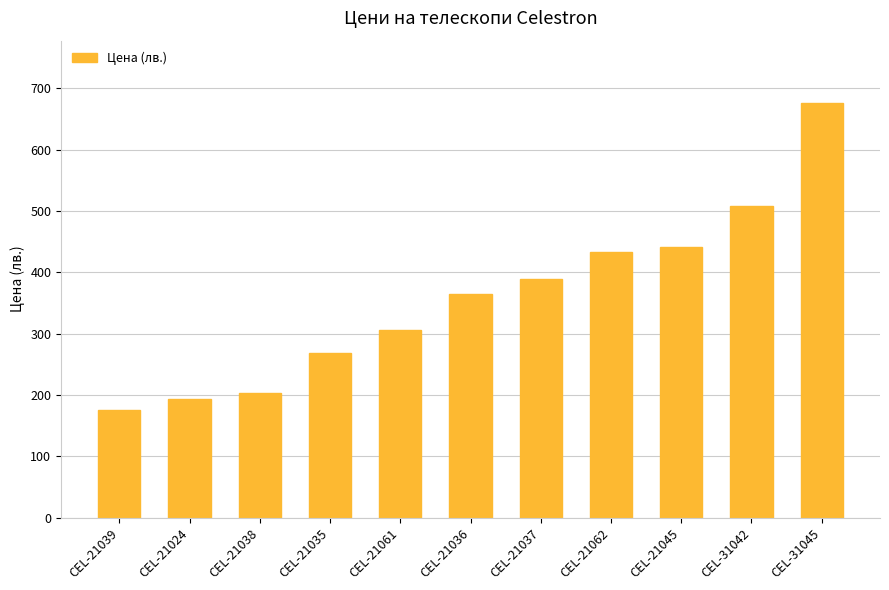

Reading left to right, extract all data points from this chart.

CEL-21039=175.1	CEL-21024=193.2	CEL-21038=202.8	CEL-21035=268.2	CEL-21061=305.5	CEL-21036=365.1	CEL-21037=388.6	CEL-21062=432.3	CEL-21045=440.6	CEL-31042=508.7	CEL-31045=676.0